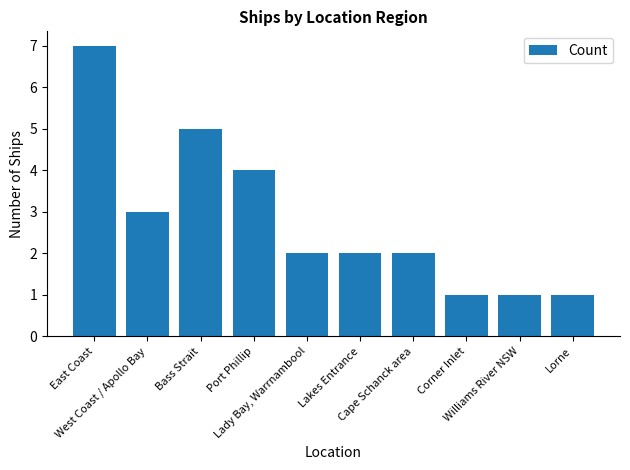

Reading left to right, what are all the values shown in this chart?

7	3	5	4	2	2	2	1	1	1